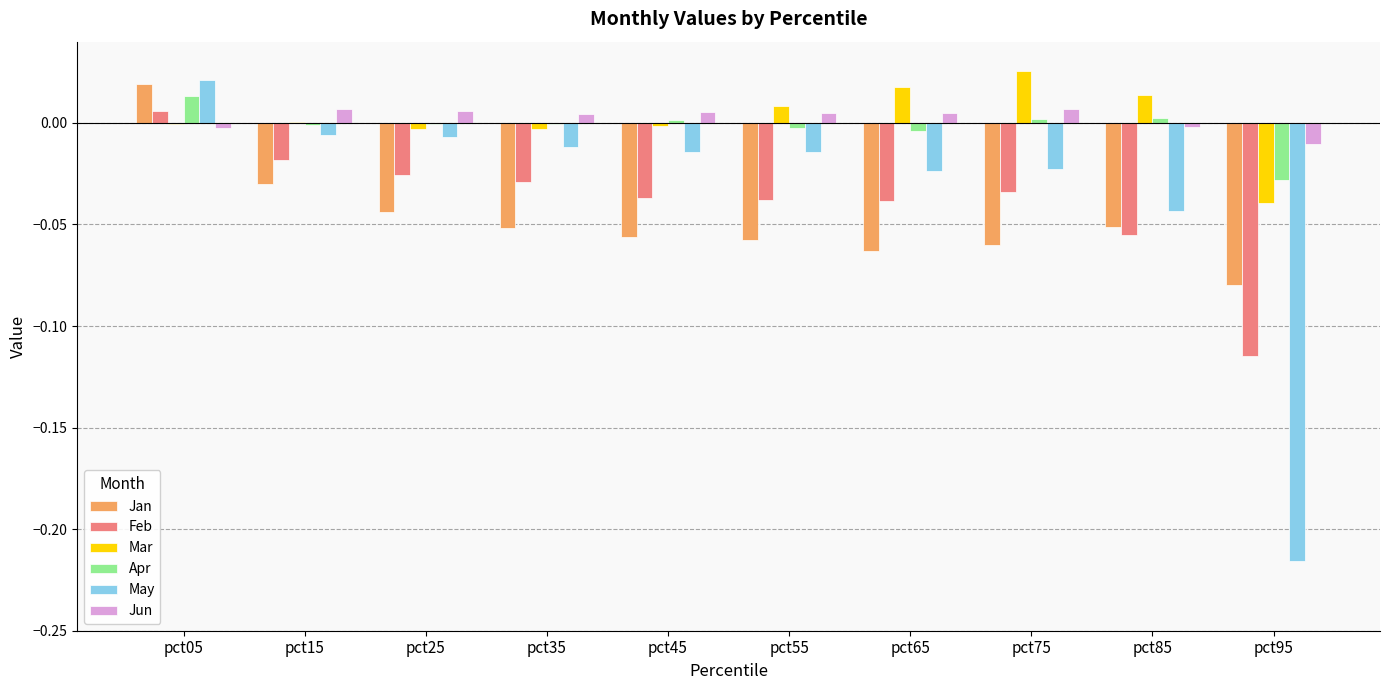

The value of Jun at pct15 is 0.0. True or false?

True